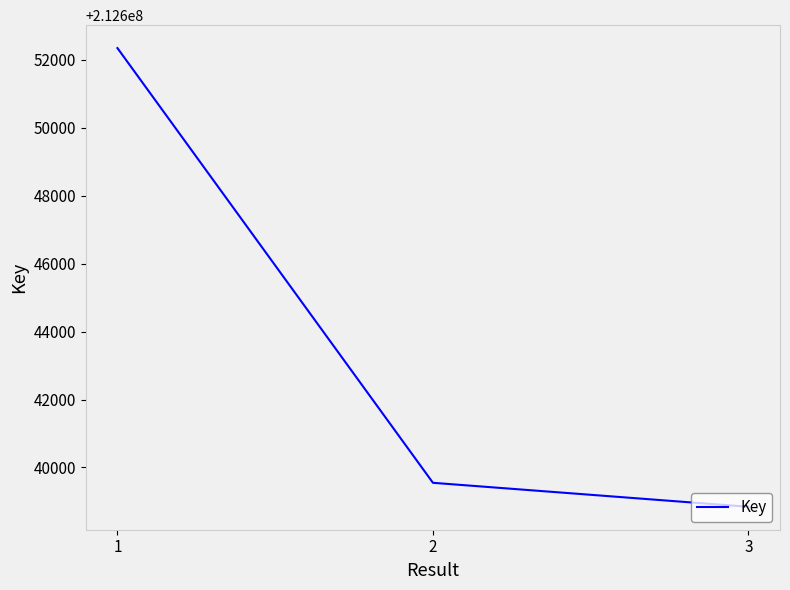

What is the change in value from 1 to 2?

-12796